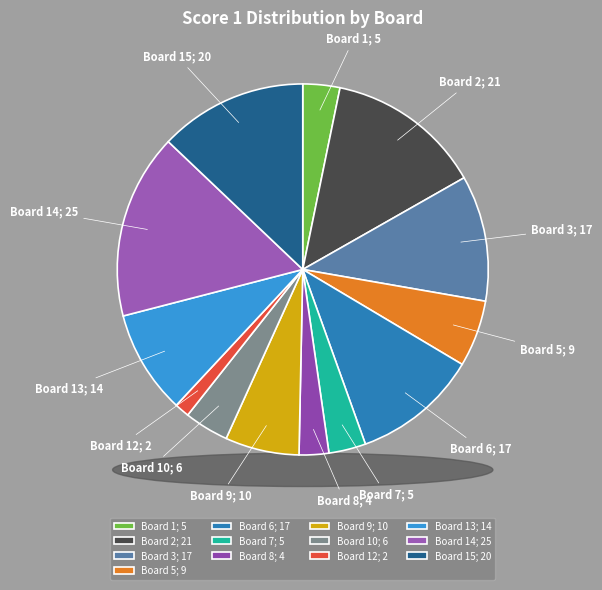

Does any single category account for the majority?

No